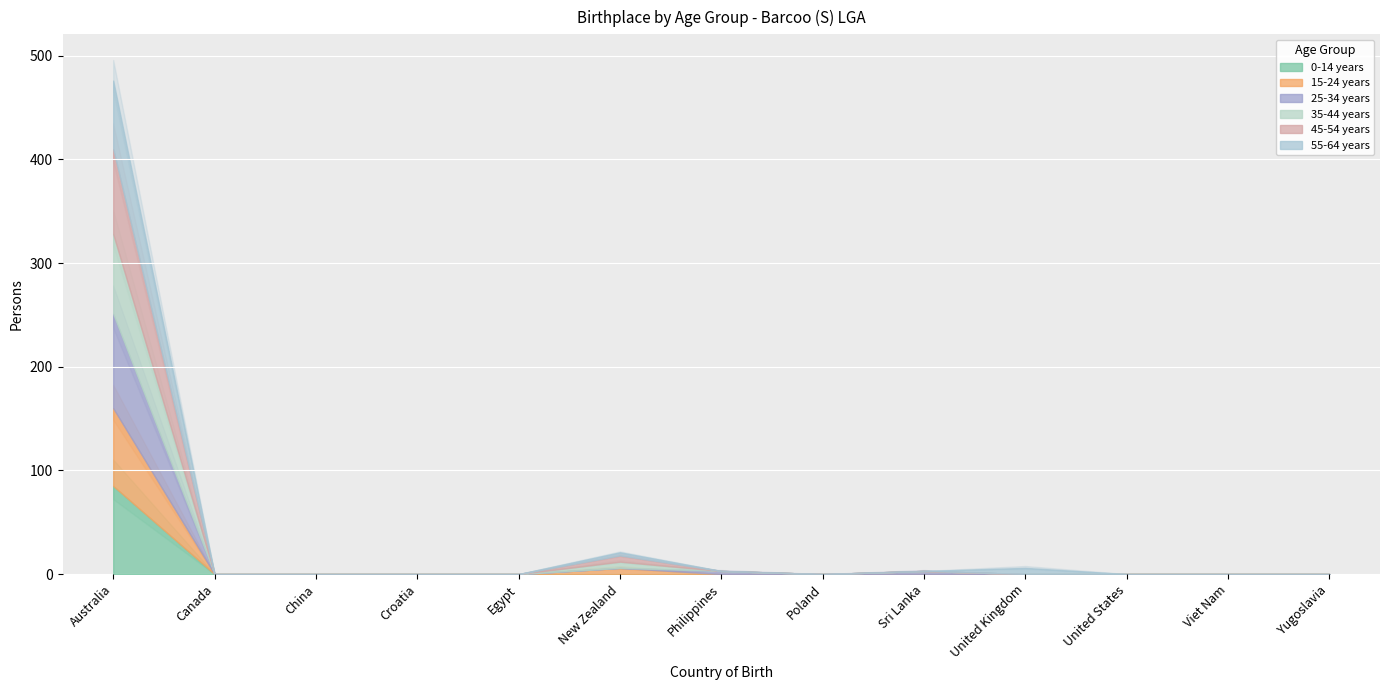

List the series in order of their peak value, lowest first.

55-64 years, 15-24 years, 35-44 years, 45-54 years, 0-14 years, 25-34 years